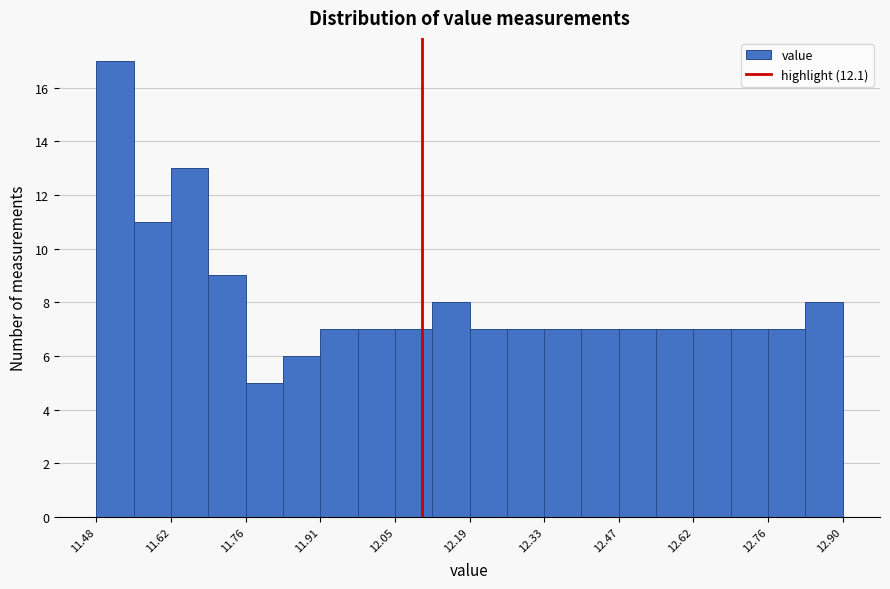

Read against the x-axis, roughly where is the centre of the tallest bar?

11.52